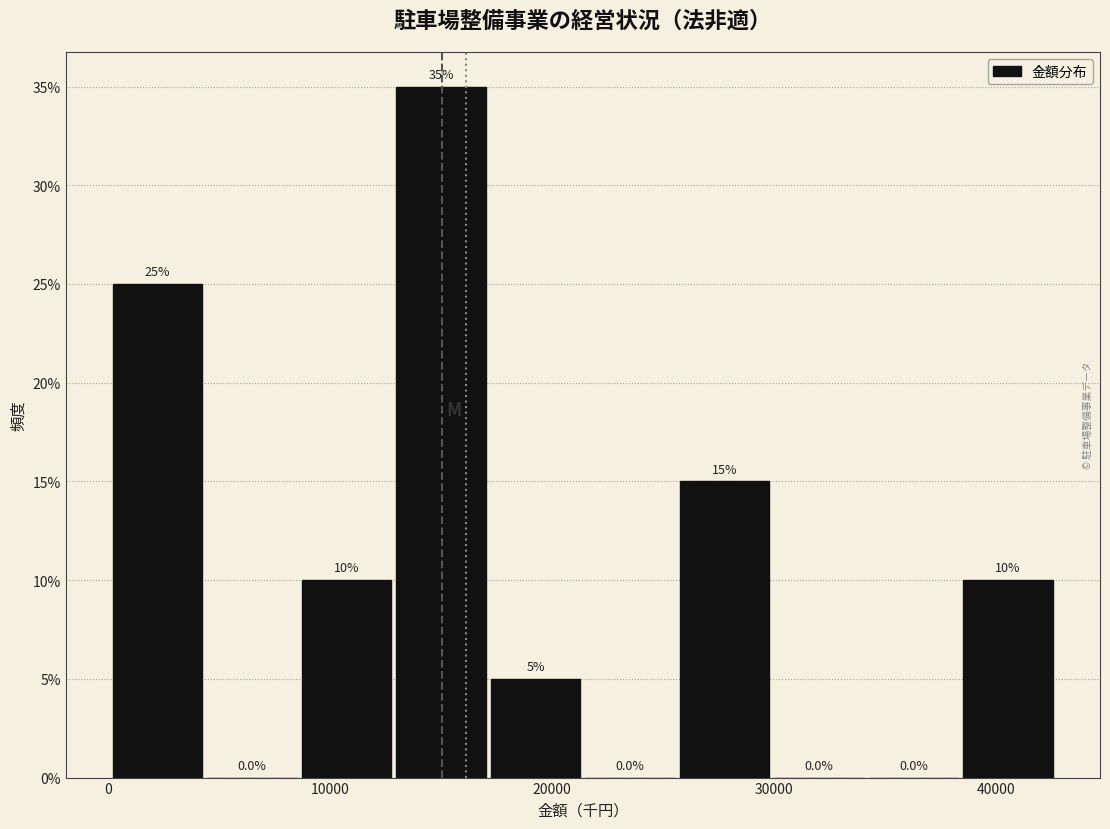

Reading left to right, transcribe this chart: for each bar, give the range it covers on the x-axis and its height. The bar edges are not printed on the chart, so give them approximately, as read against the axis.

0 to 4000: 25.0
4000 to 9000: 0.0
9000 to 13000: 10.0
13000 to 17000: 35.0
17000 to 22000: 5.0
22000 to 26000: 0.0
26000 to 30000: 15.0
30000 to 34000: 0.0
34000 to 39000: 0.0
39000 to 43000: 10.0